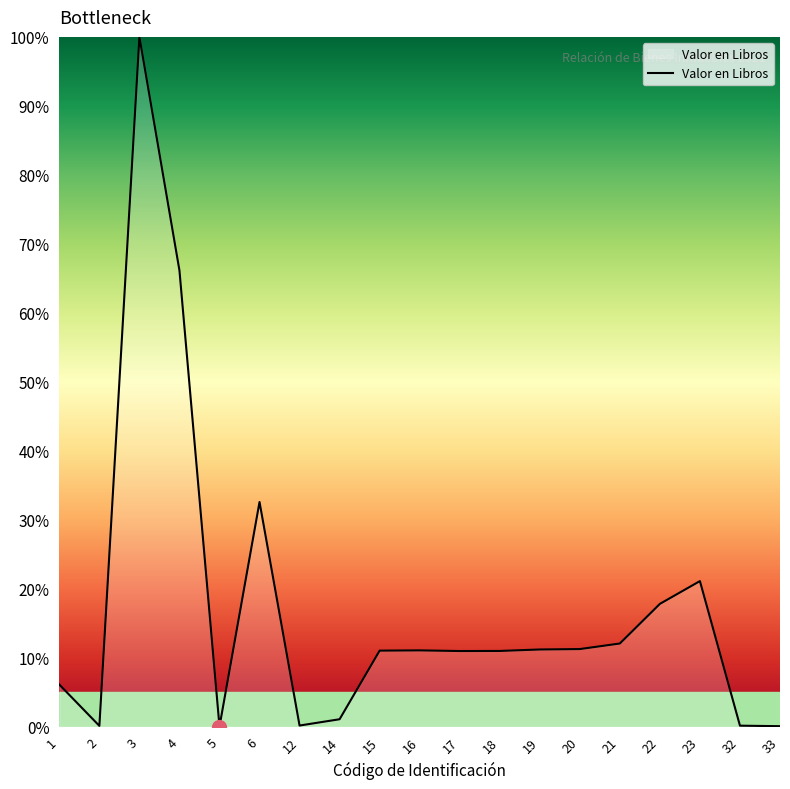

What is the change in value from 1 to 4?

+60.0